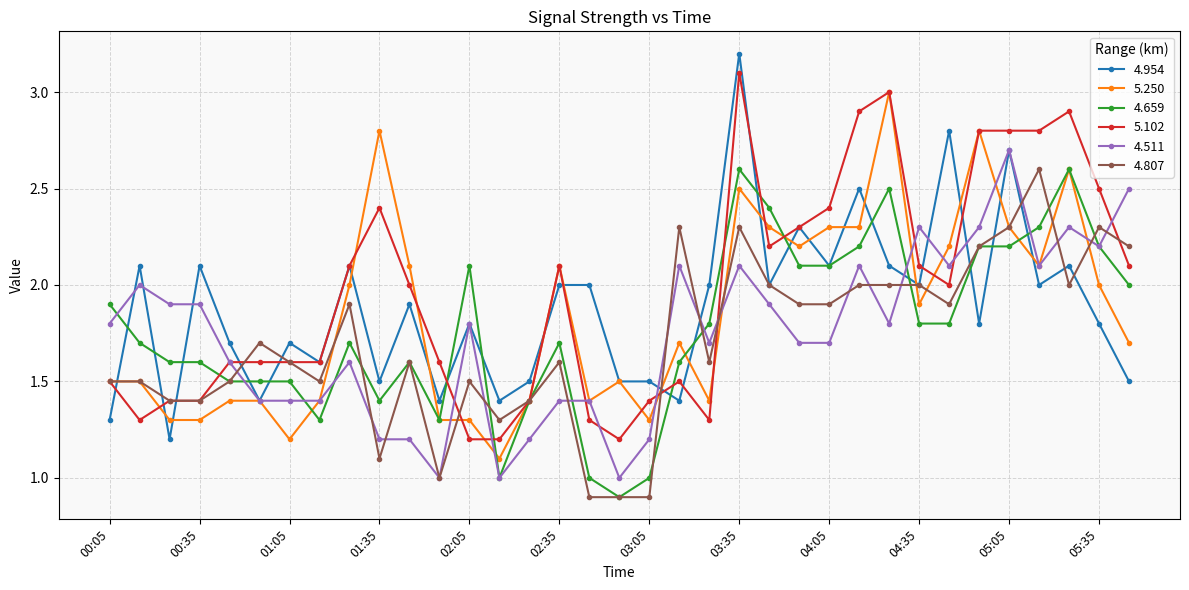

What is the minimum value shown in the chart?

0.9